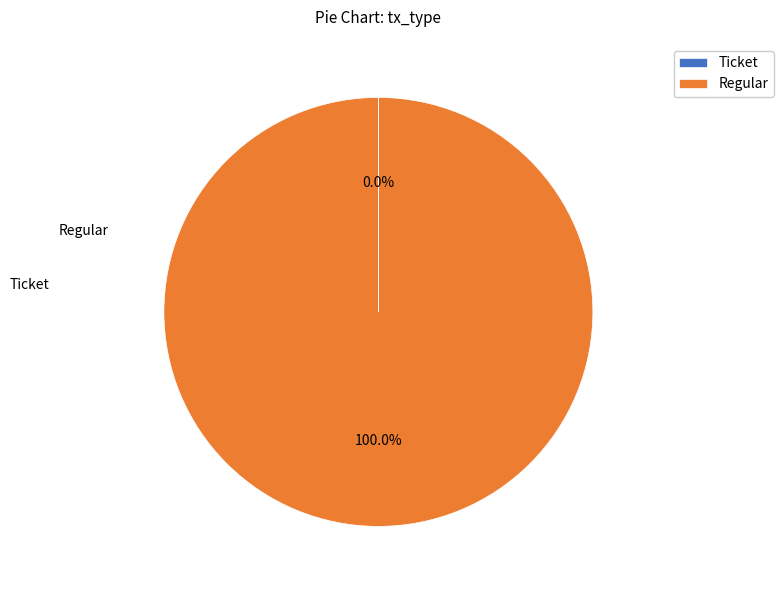

Do Regular and Ticket together represent more than half of the pie?

Yes